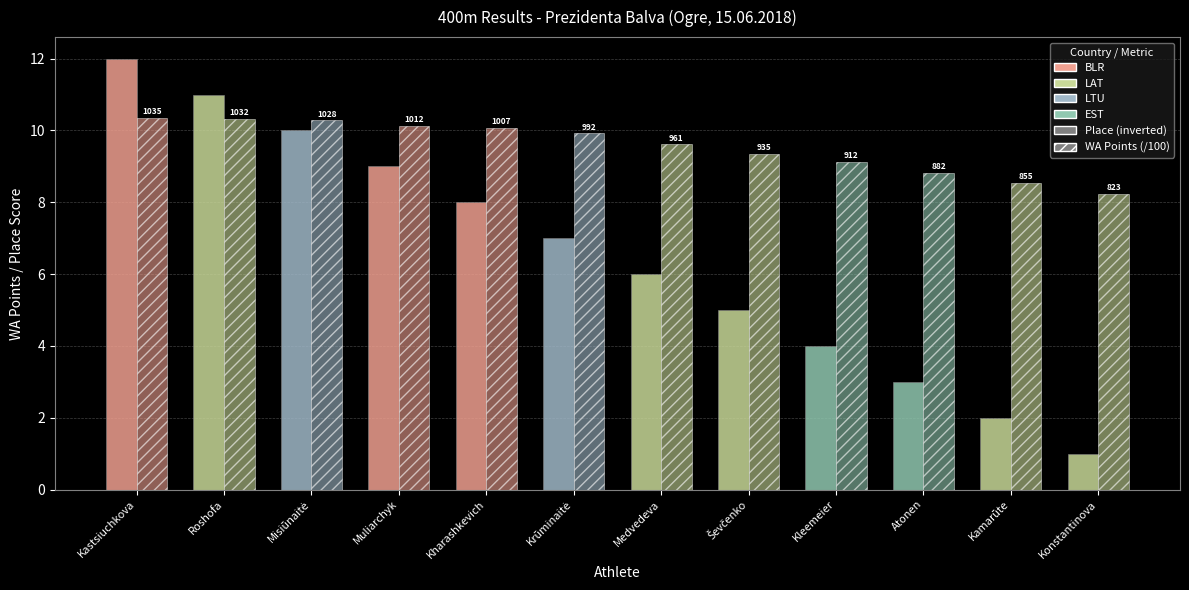

How many bars are there in each group?

2